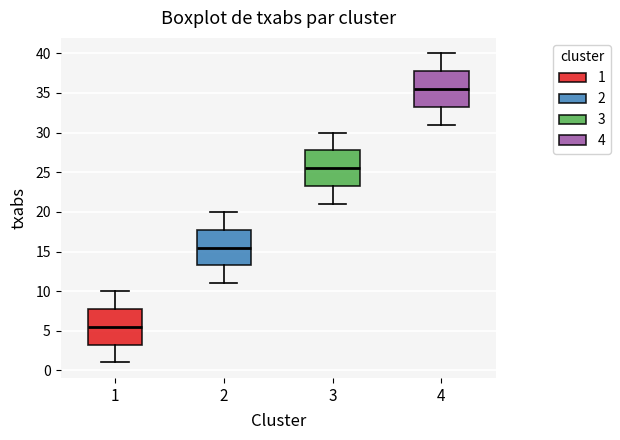

Reading left to right, read every box against the y-axis: the position of its median line, the range the box covers, and the ends of its whiskers. The values are not printed on the chart, so give them approximately, as read against the axis.

1: median 5.5, box 3.5 to 8.0, whiskers 1.0 to 10.0
2: median 15.5, box 13.5 to 18.0, whiskers 11.0 to 20.0
3: median 25.5, box 23.5 to 28.0, whiskers 21.0 to 30.0
4: median 35.5, box 33.5 to 38.0, whiskers 31.0 to 40.0